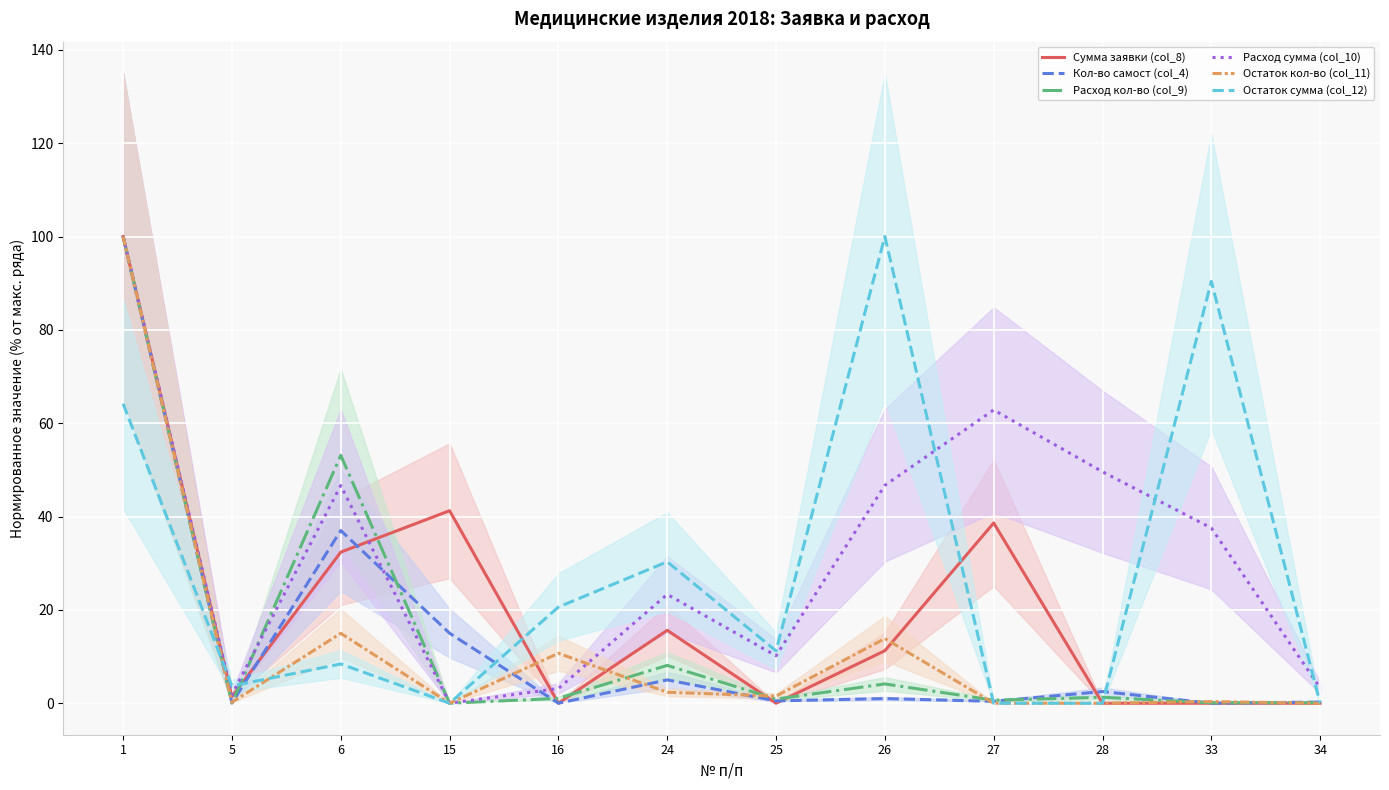

True or false: Расход кол-во (col_9) has more than 0 interior local peaks.

True